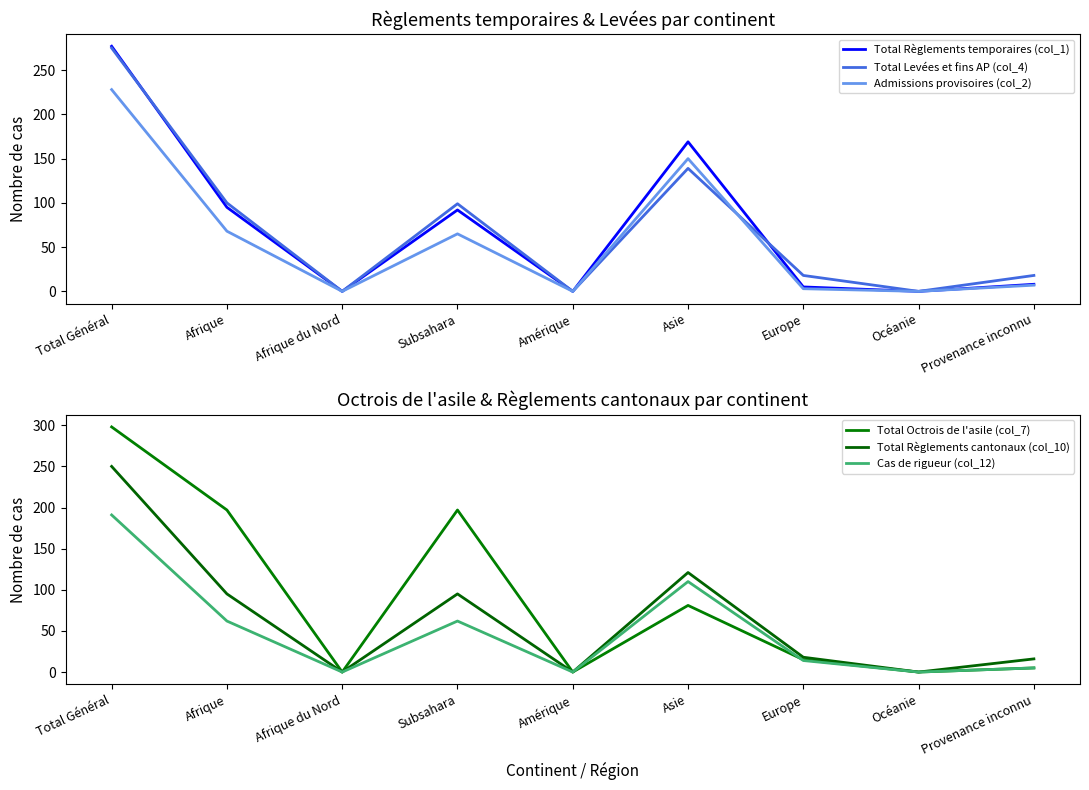

Which series has the largest range (max minus min)?

Total Octrois de l'asile (col_7)